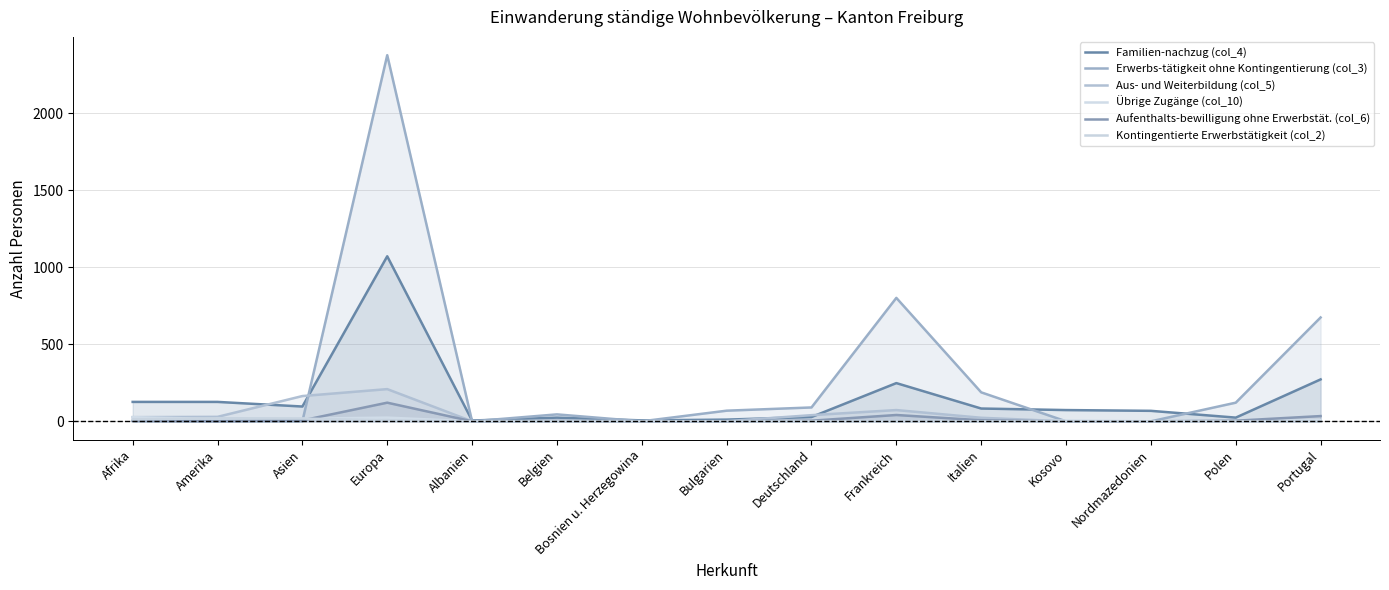

At which category is the sum across all series the highest?

Europa